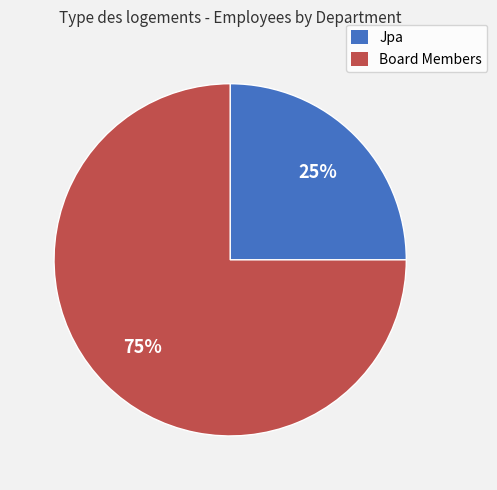

Combined, do Board Members and Jpa account for over 50%?

Yes